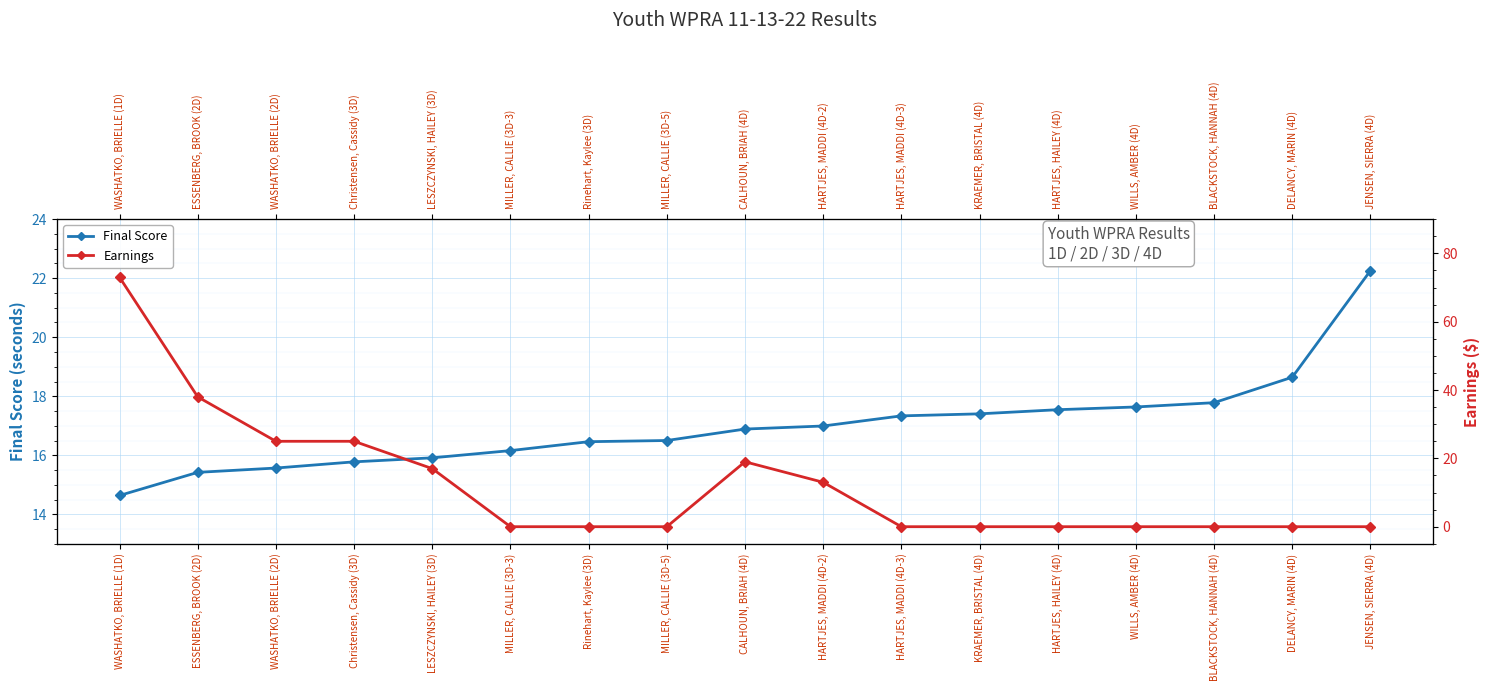

Rank the categories by Earnings value from lowest to highest.

MILLER, CALLIE (3D-3), Rinehart, Kaylee (3D), MILLER, CALLIE (3D-5), HARTJES, MADDI (4D-3), KRAEMER, BRISTAL (4D), HARTJES, HAILEY (4D), WILLS, AMBER (4D), BLACKSTOCK, HANNAH (4D), DELANCY, MARIN (4D), JENSEN, SIERRA (4D), HARTJES, MADDI (4D-2), LESZCZYNSKI, HAILEY (3D), CALHOUN, BRIAH (4D), WASHATKO, BRIELLE (2D), Christensen, Cassidy (3D), ESSENBERG, BROOK (2D), WASHATKO, BRIELLE (1D)